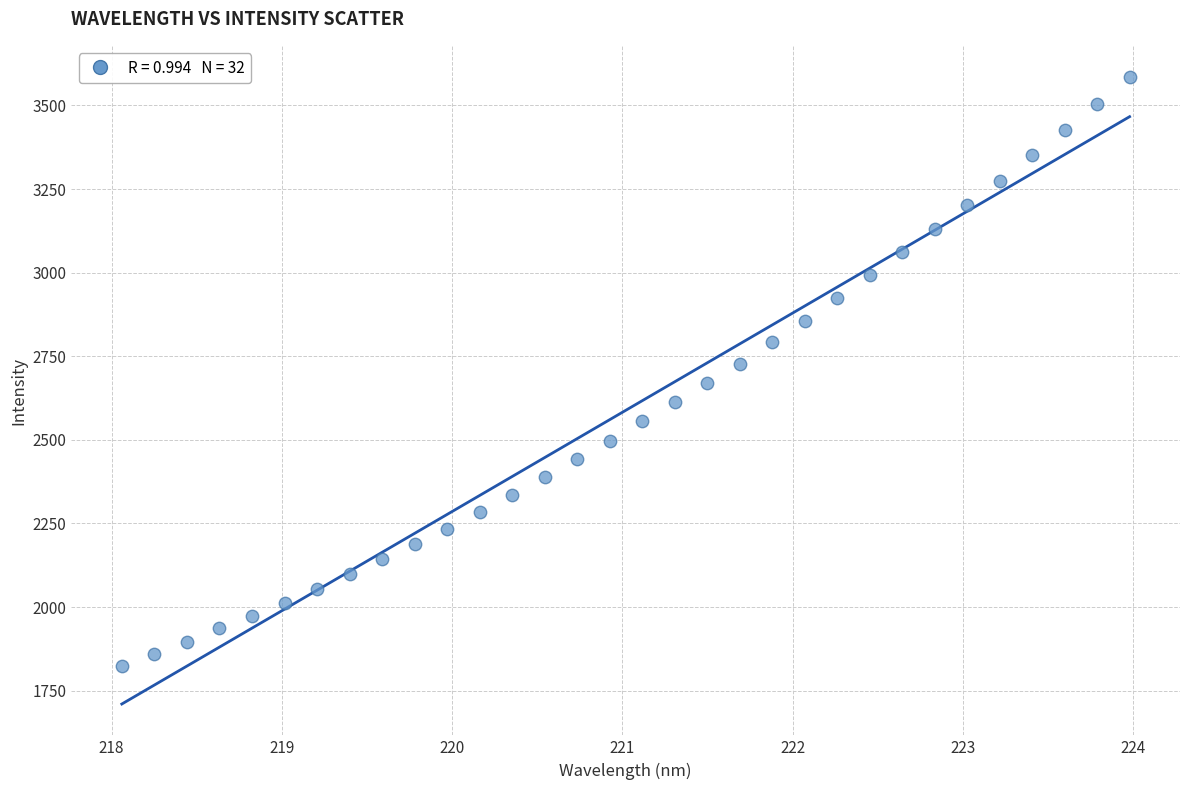

What is the range of Y values (max minus min)?

1759.1